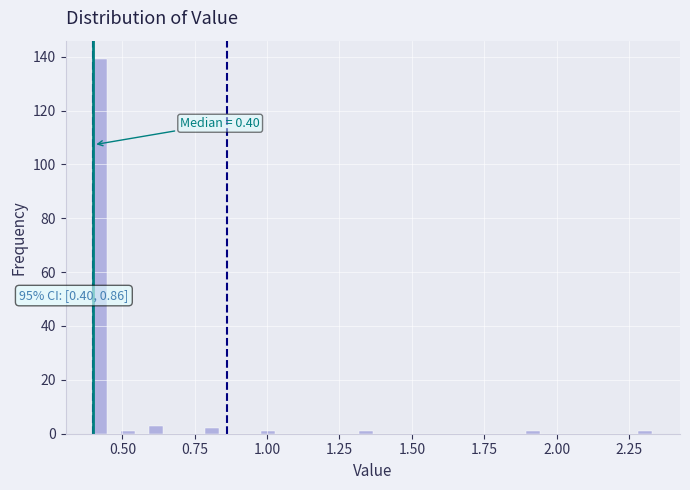

Around what value on the x-axis is the tallest bar? Give the approximate position of its centre, as read against the axis.

0.40